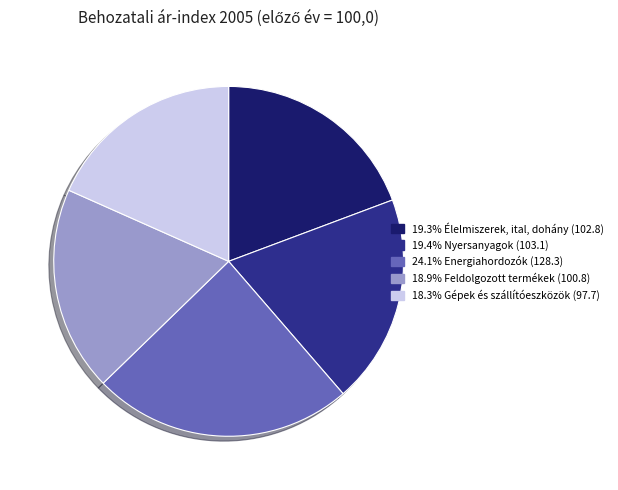

Does any single category account for the majority?

No